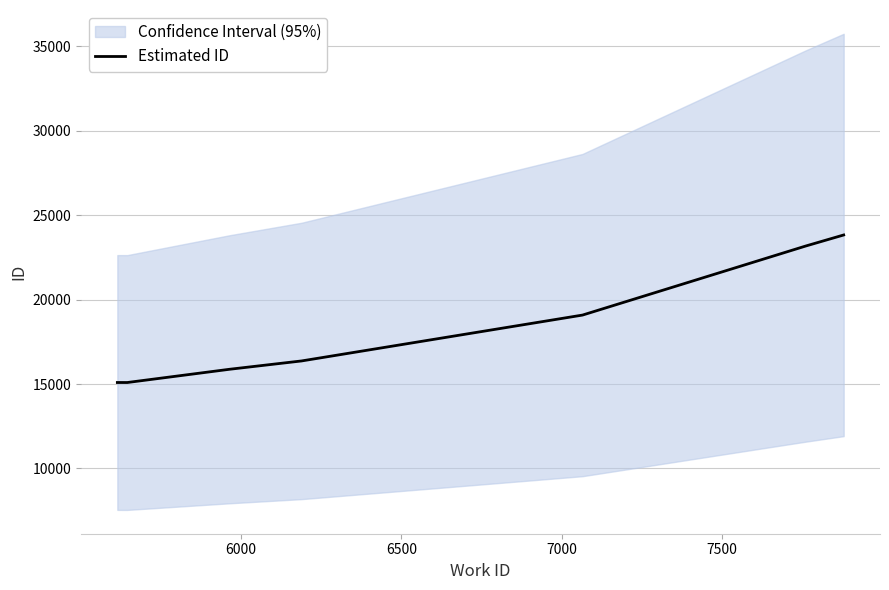

What is the maximum value for Estimated ID?

23831